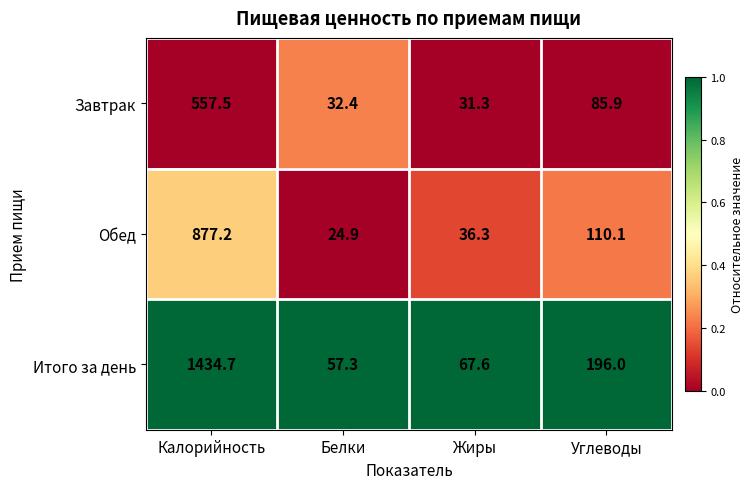

Which series has the largest range (max minus min)?

Итого за день